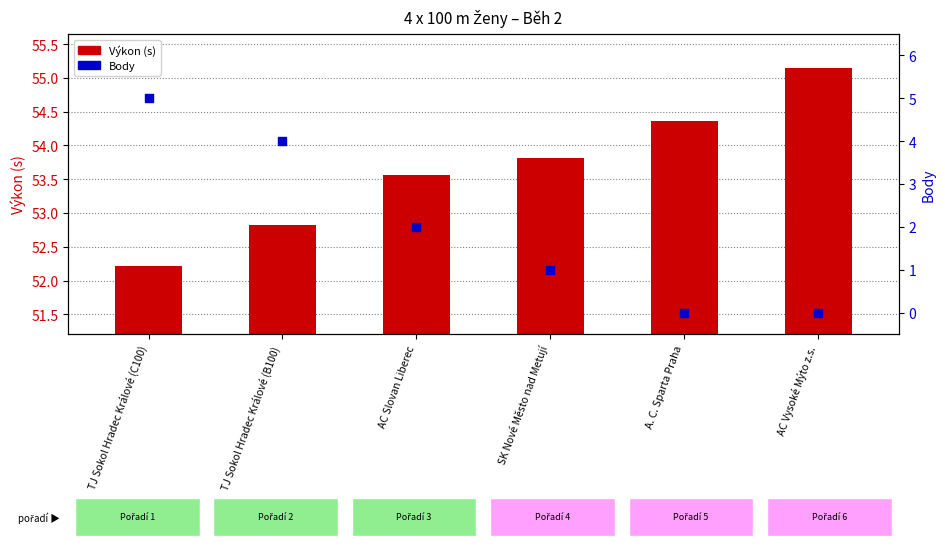

What is the total value across all series at A. C. Sparta Praha?

54.4